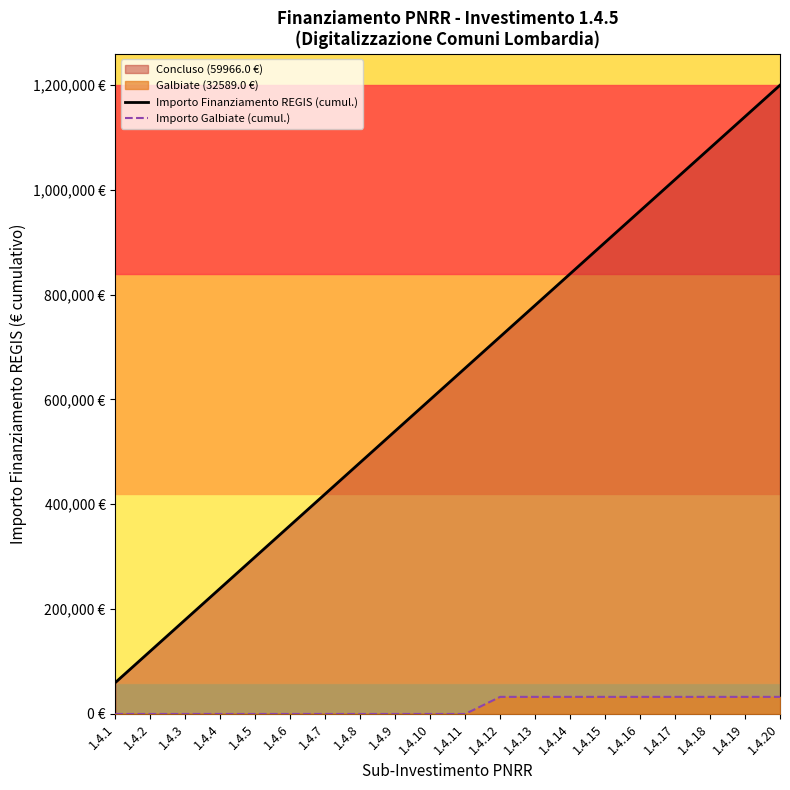

What is the lowest value of the Importo Finanziamento REGIS (cumul.) series?

59966